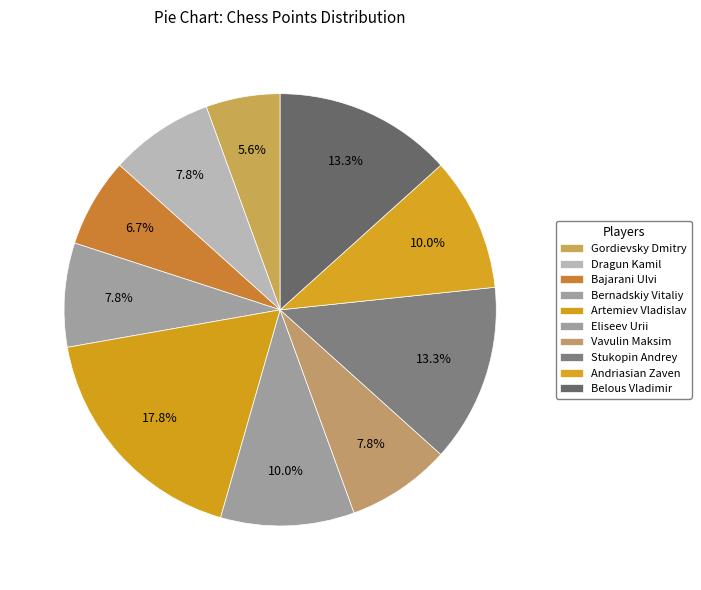

The Vavulin Maksim slice represents 8% of the pie. True or false?

True